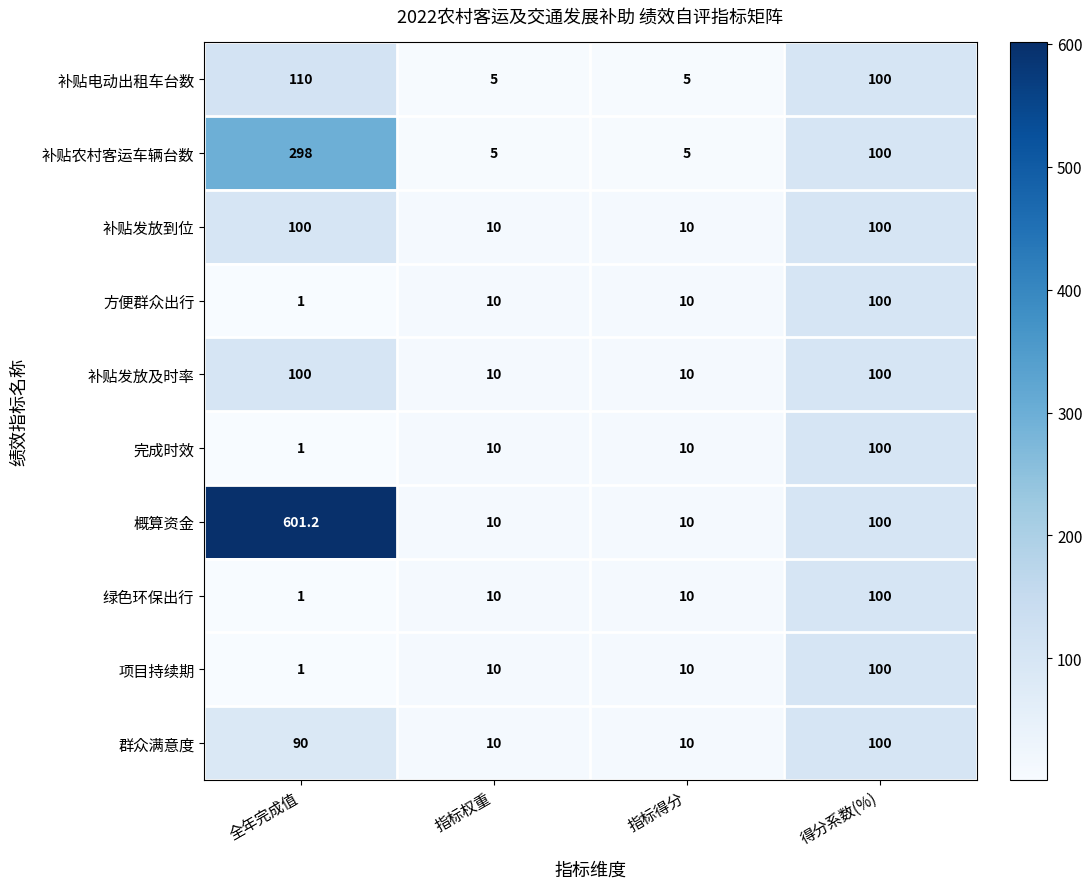

What is the maximum value shown in the chart?

601.2